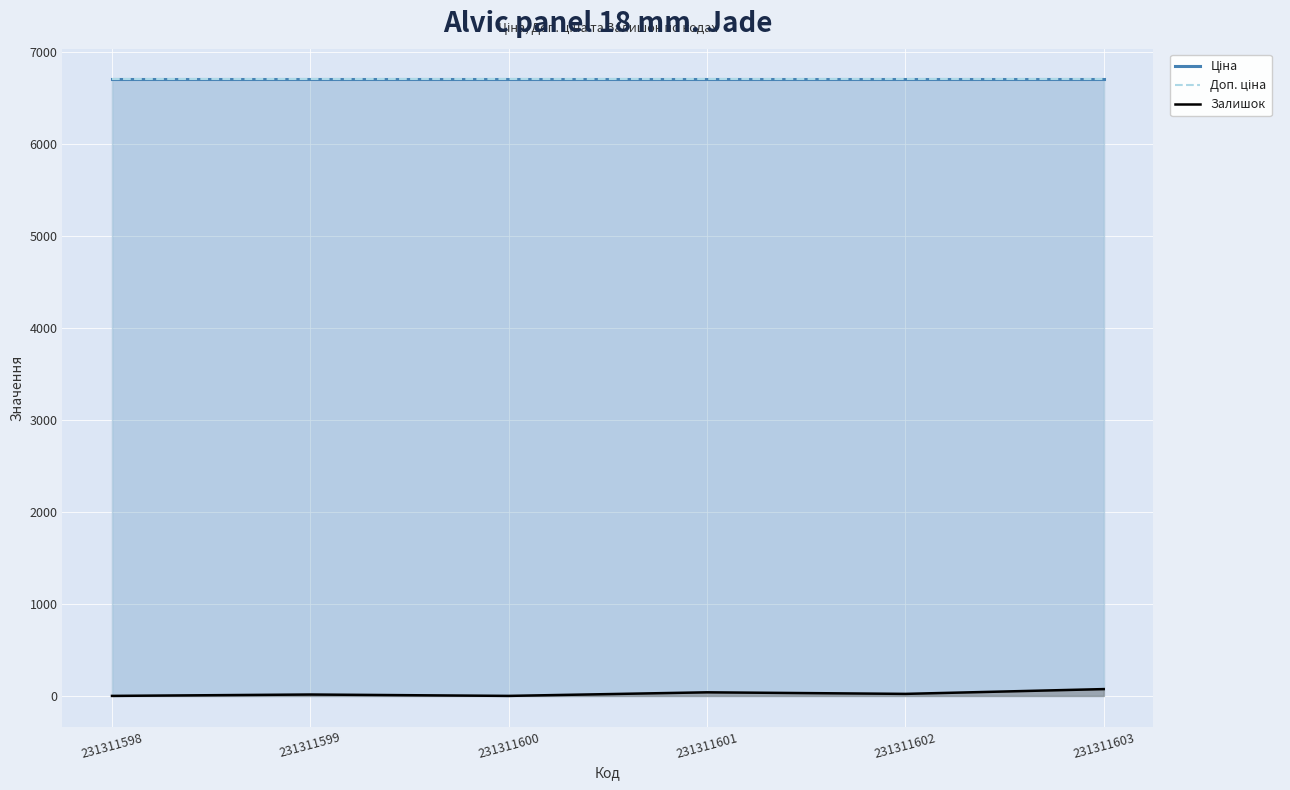

What are all the series names shown in the legend?

Ціна, Доп. ціна, Залишок